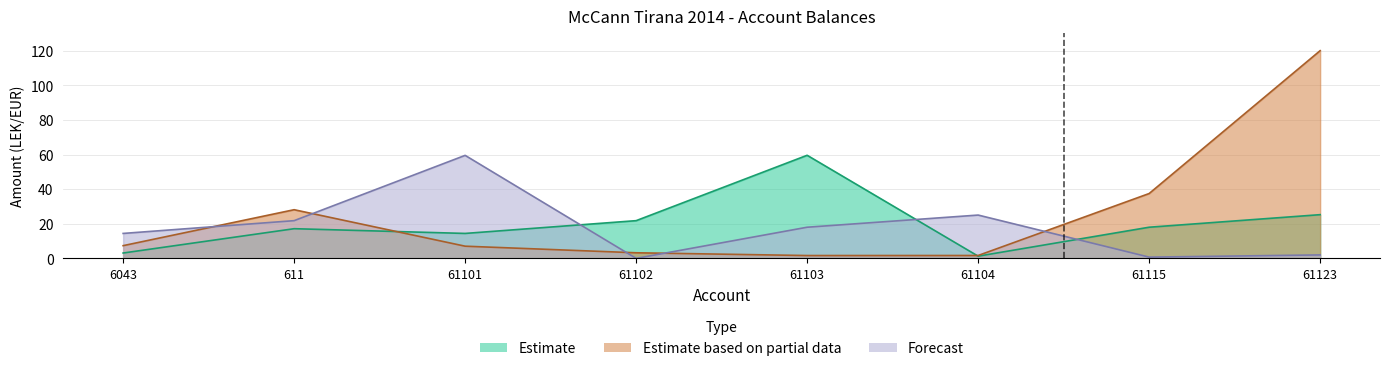

At 61102, list the series in order from largest to smallest.

Estimate, Estimate based on partial data, Forecast